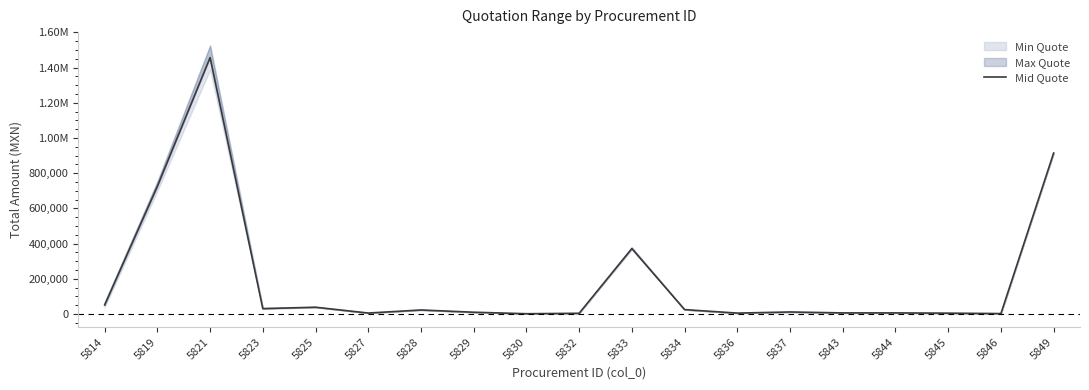

Between 5819 and 5849, which is larger?

5849